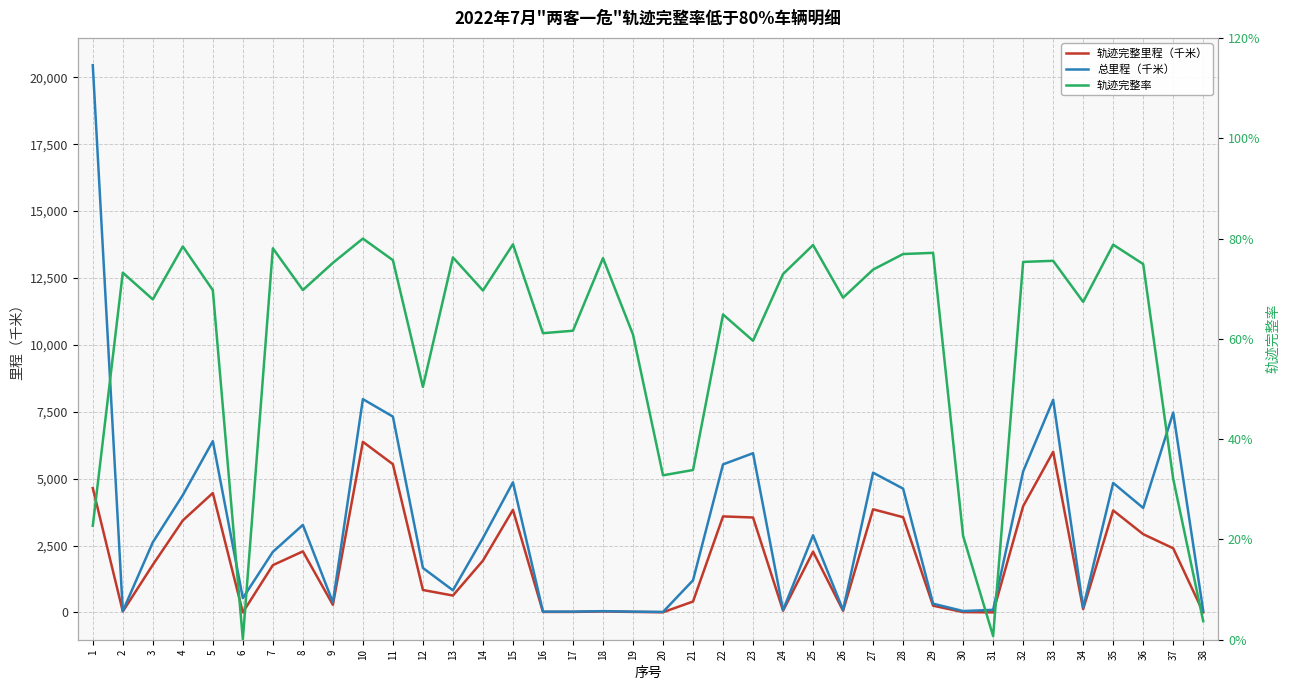

What is the highest value of the 总里程（千米） series?

20452.6